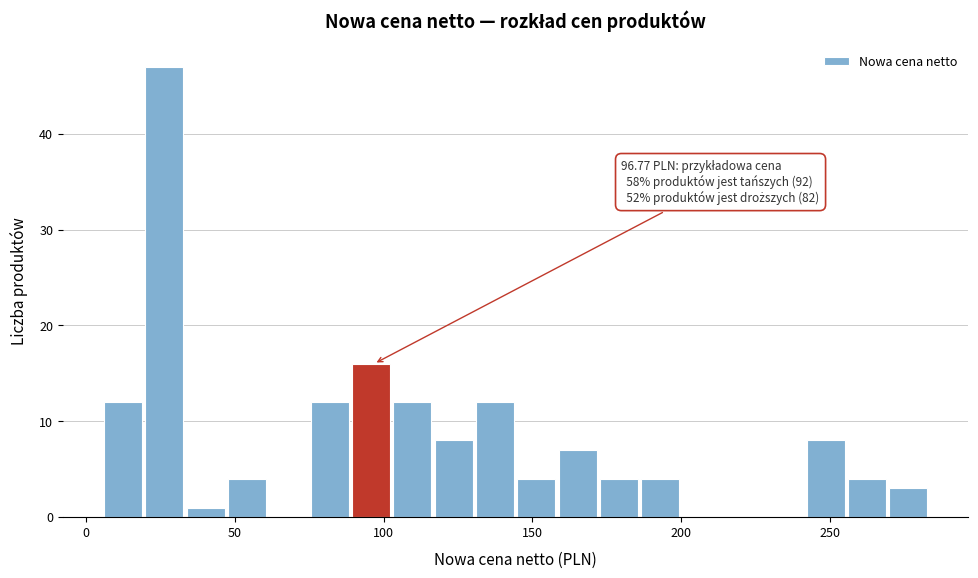

Read against the x-axis, roughly where is the centre of the tallest bar?

25